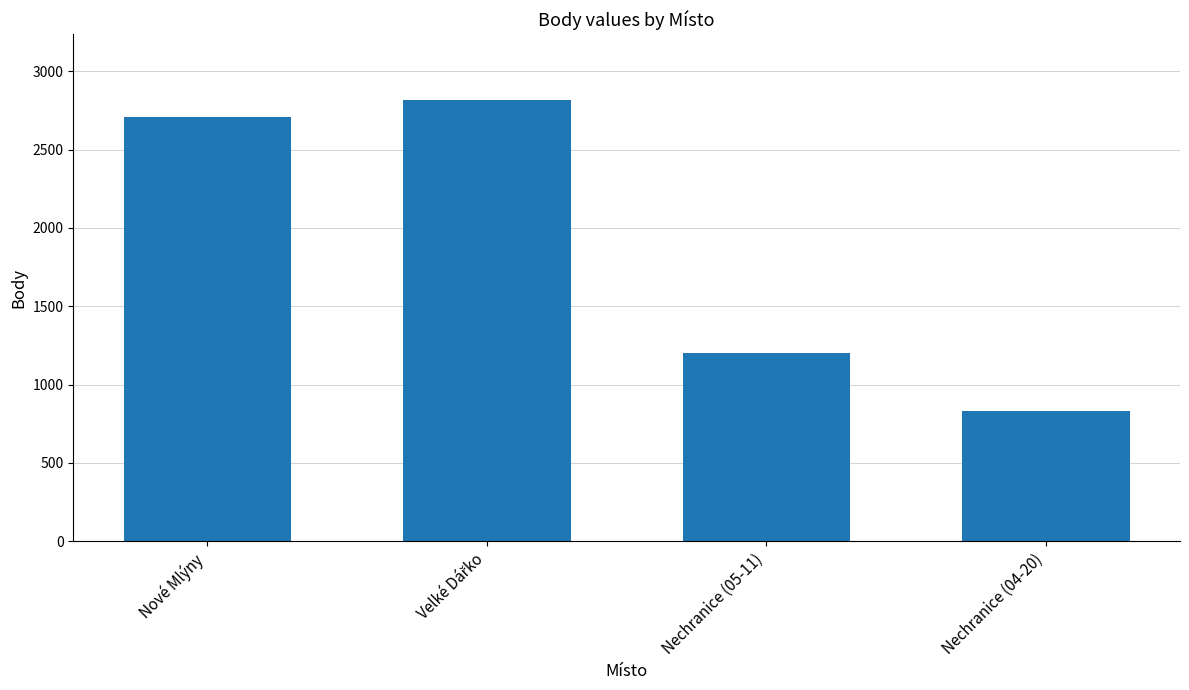

Reading left to right, list all the values displayed in this chart.

2711	2814	1203	831